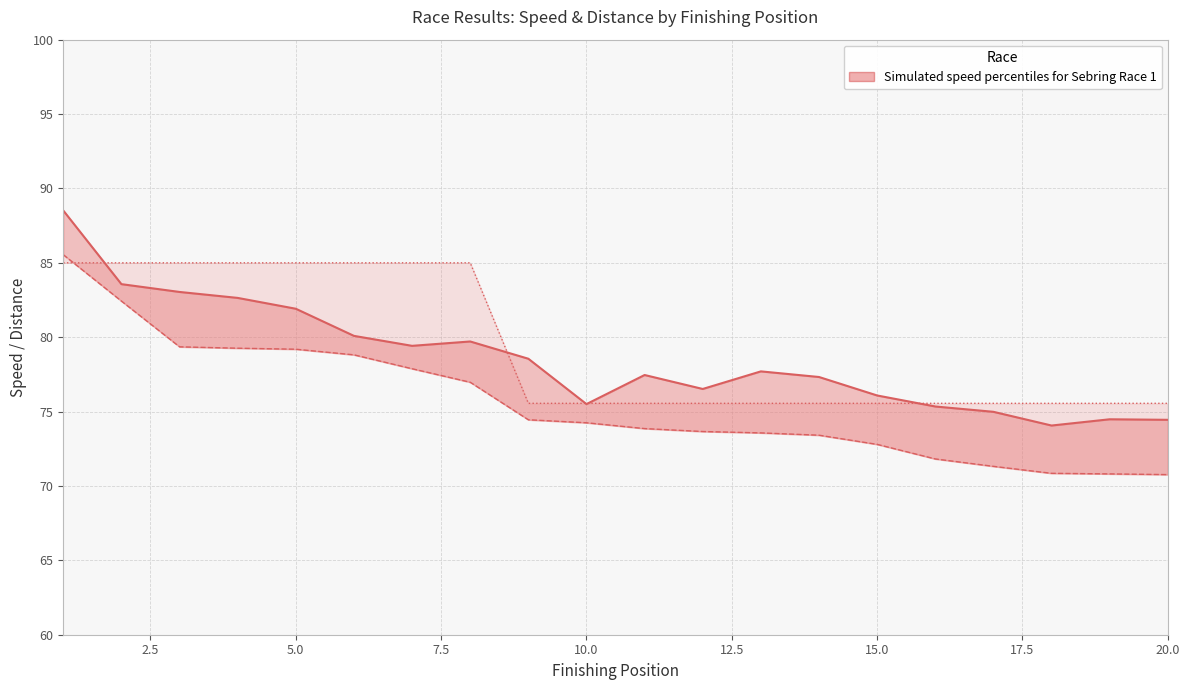

Is it true that Best Speed equals 23.0 at 12.5?

False